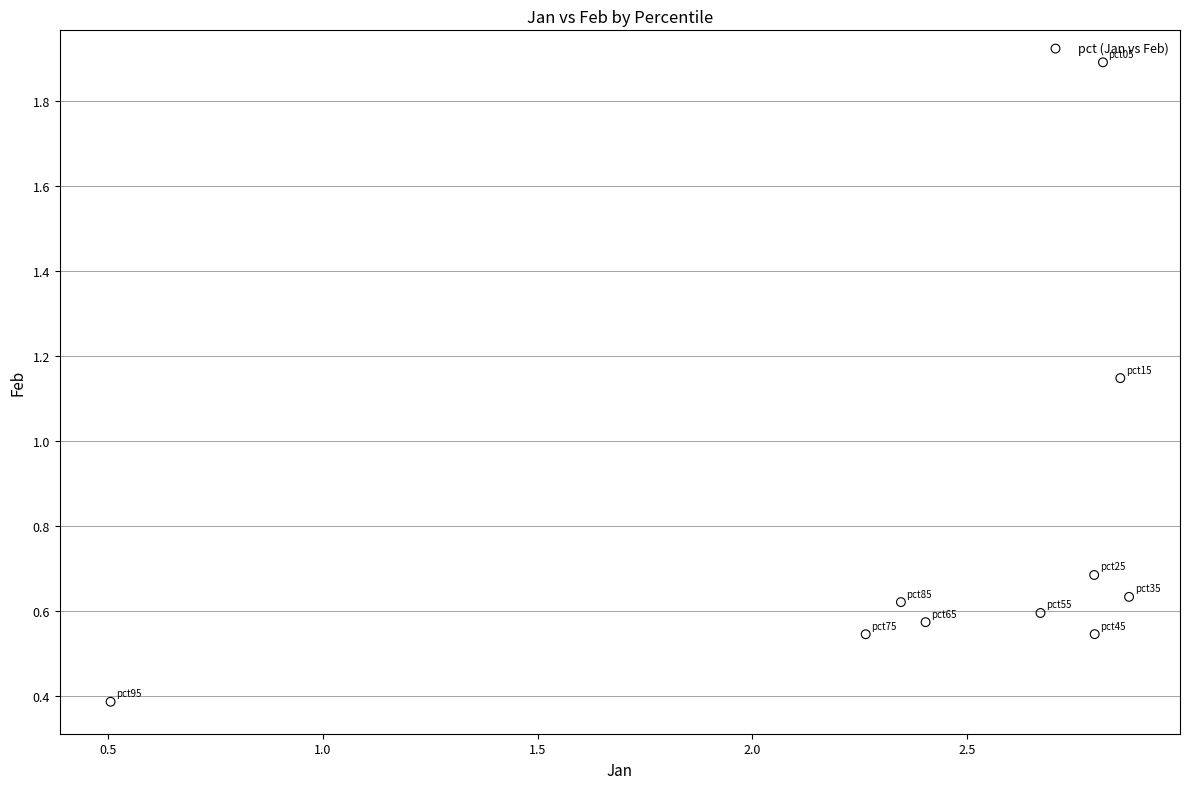

What is the range of Y values (max minus min)?

1.5